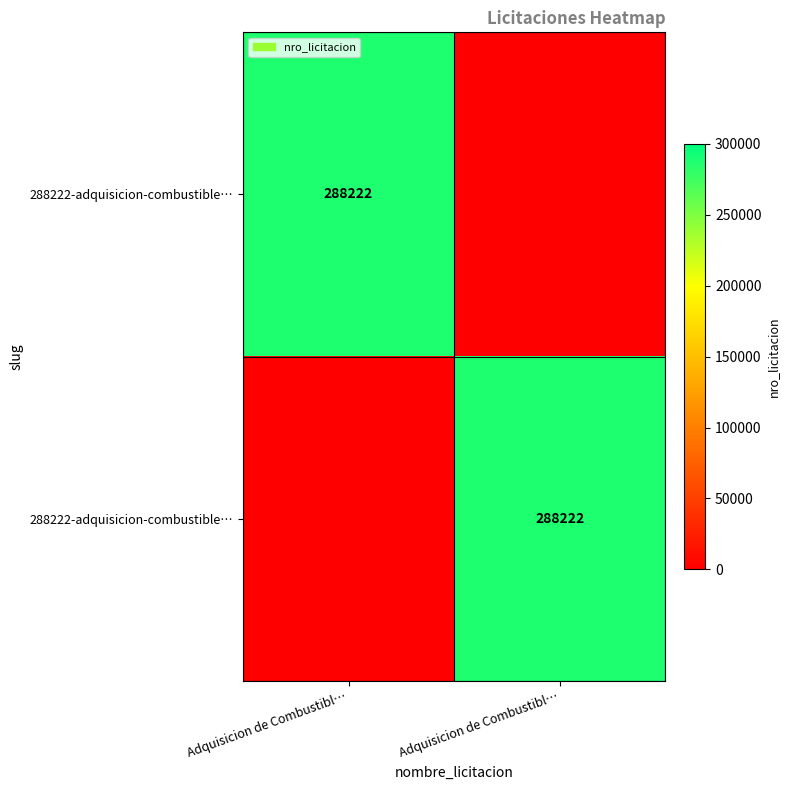

Count the number of categories in the chart.

2